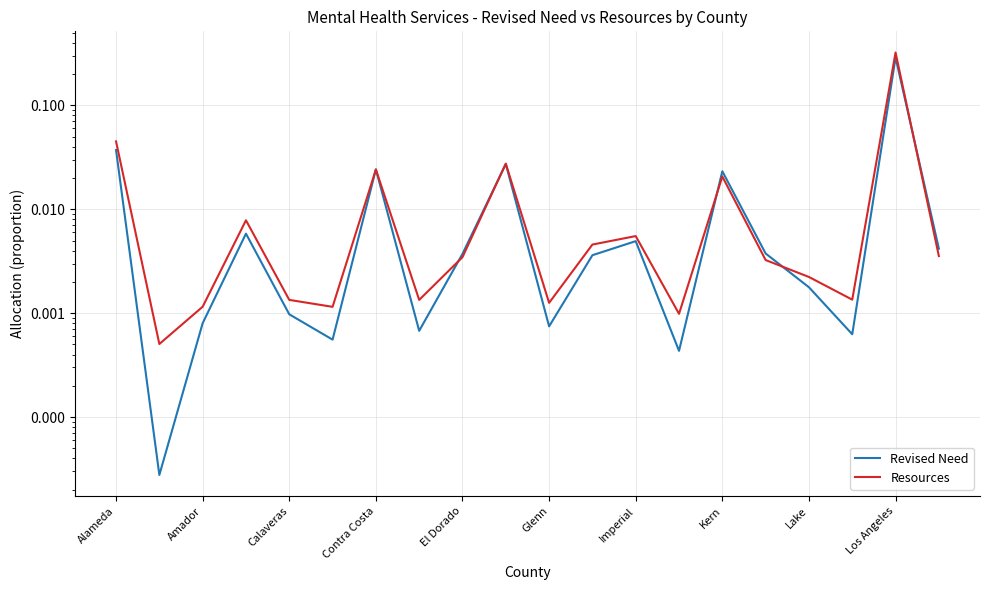

At Contra Costa, list the series in order from largest to smallest.

Resources, Revised Need